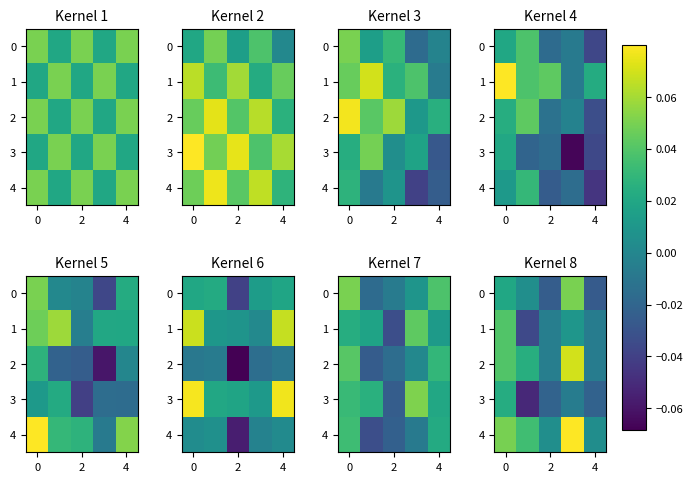

The 4 series shows 0.0 at 0. True or false?

False